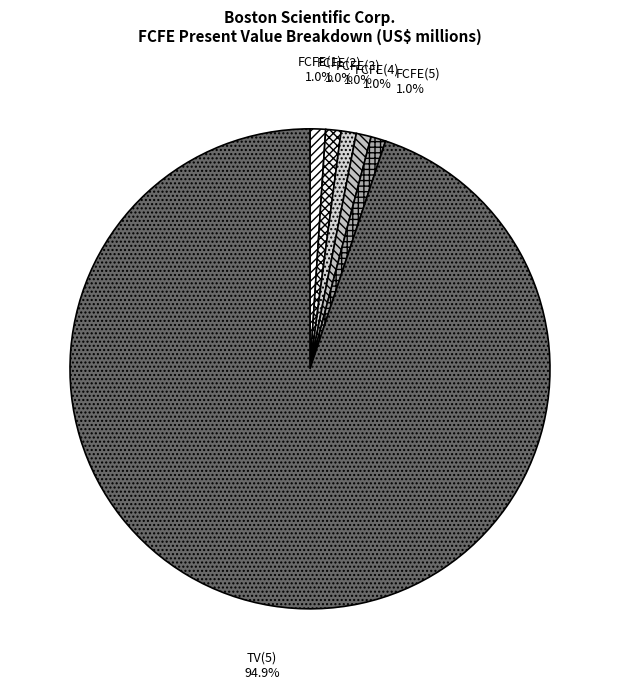

Which category has the biggest portion of the pie?

TV(5)